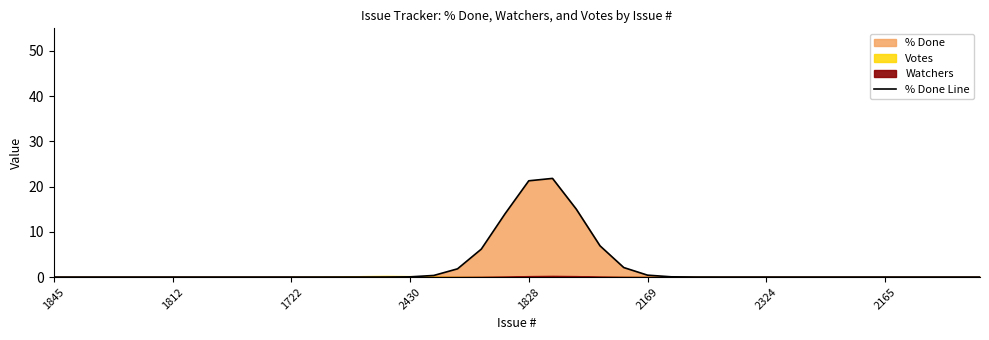

True or false: the data has more than 2 interior local peaks.

False